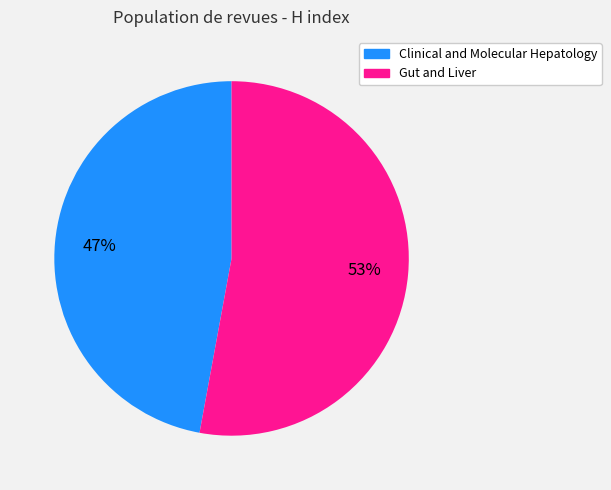

Is Clinical and Molecular Hepatology the majority of the pie?

No